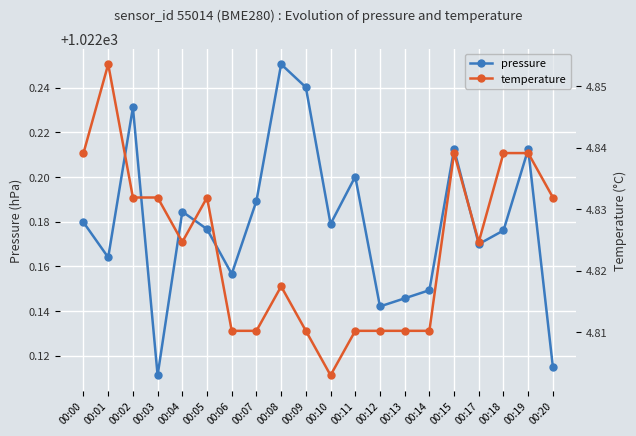

In pressure, how many points are lower than both neighbors (excluding endpoints)?

6